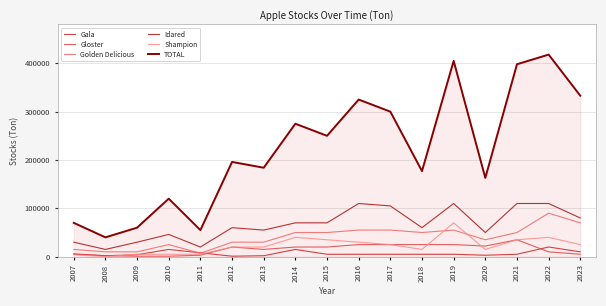

True or false: Golden Delicious and Idared cross at least once.

False